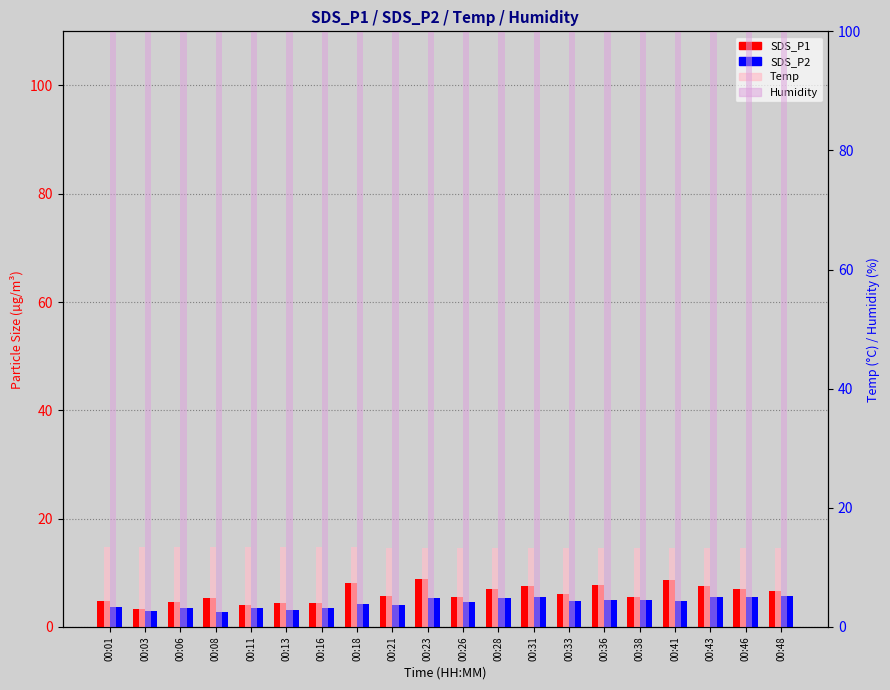

At which label does SDS_P1 reach its peak?

00:23